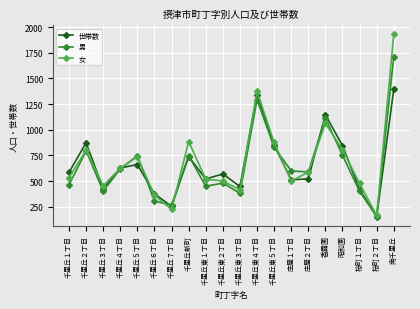

Which series has the largest total across all categories?

女